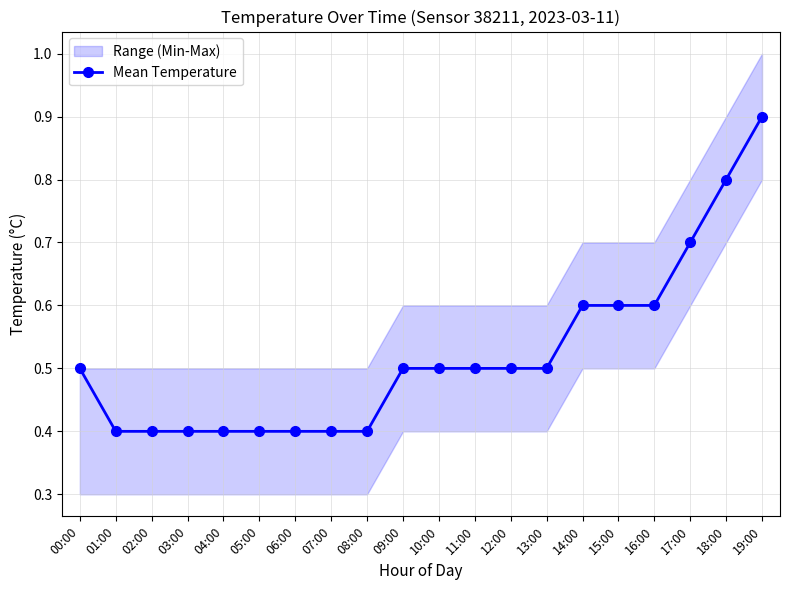

Reading left to right, what are all the values shown in this chart?

00:00=0.5	01:00=0.4	02:00=0.4	03:00=0.4	04:00=0.4	05:00=0.4	06:00=0.4	07:00=0.4	08:00=0.4	09:00=0.5	10:00=0.5	11:00=0.5	12:00=0.5	13:00=0.5	14:00=0.6	15:00=0.6	16:00=0.6	17:00=0.7	18:00=0.8	19:00=0.9